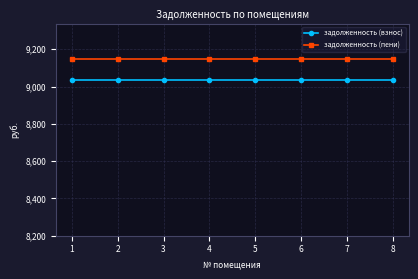

Is this an area chart (filled region under the line)?

No